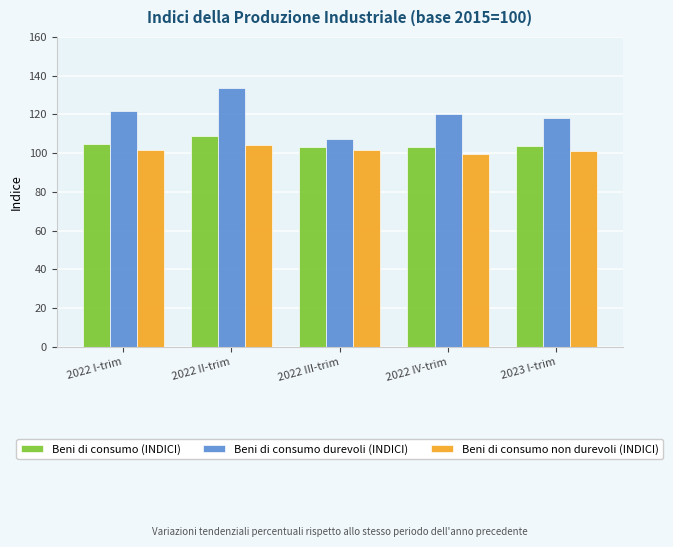

What is the sum of all Beni di consumo (INDICI) values?

523.5